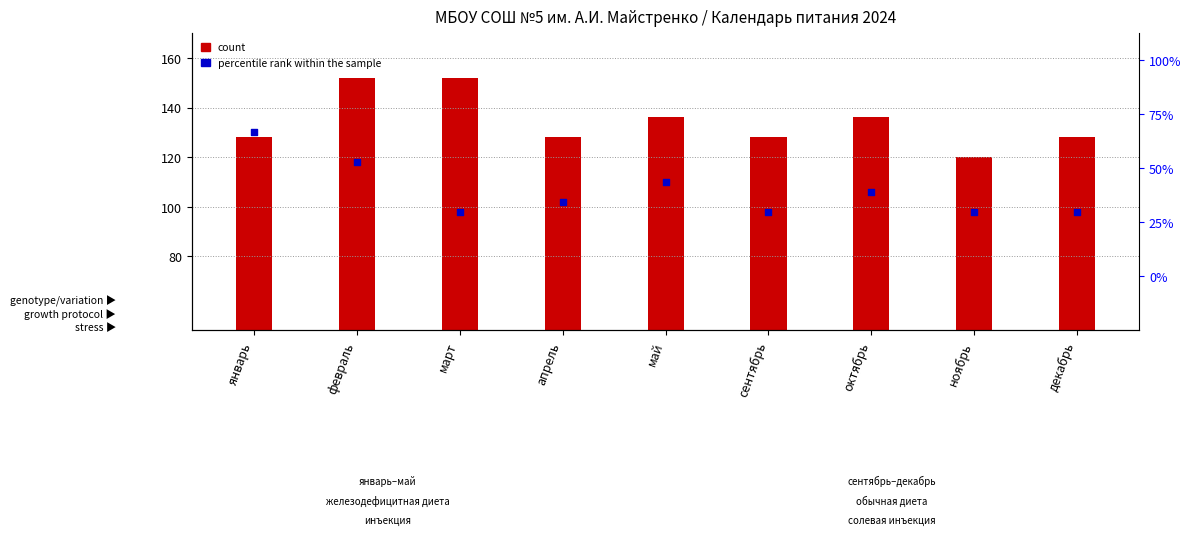

At how many categories does at least one series exceed 122?

8